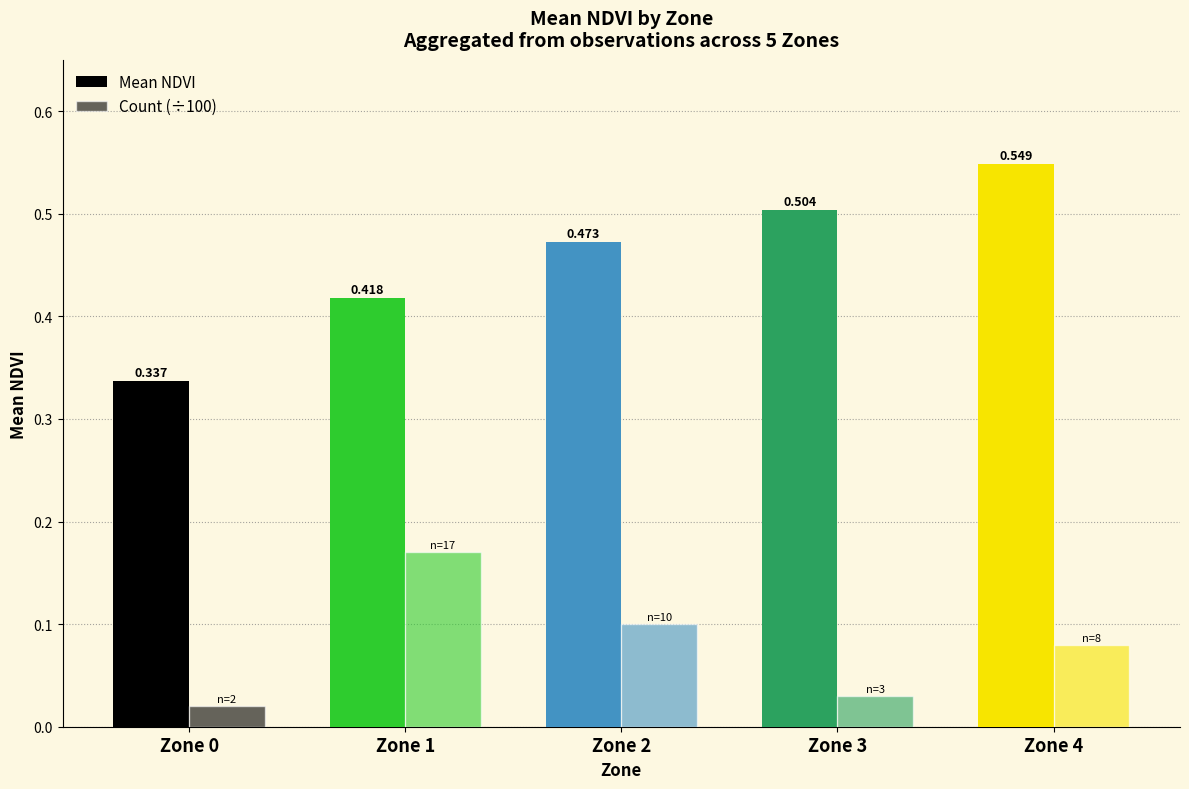

What is the value of the Mean NDVI bar at the 4th from the left?

0.5